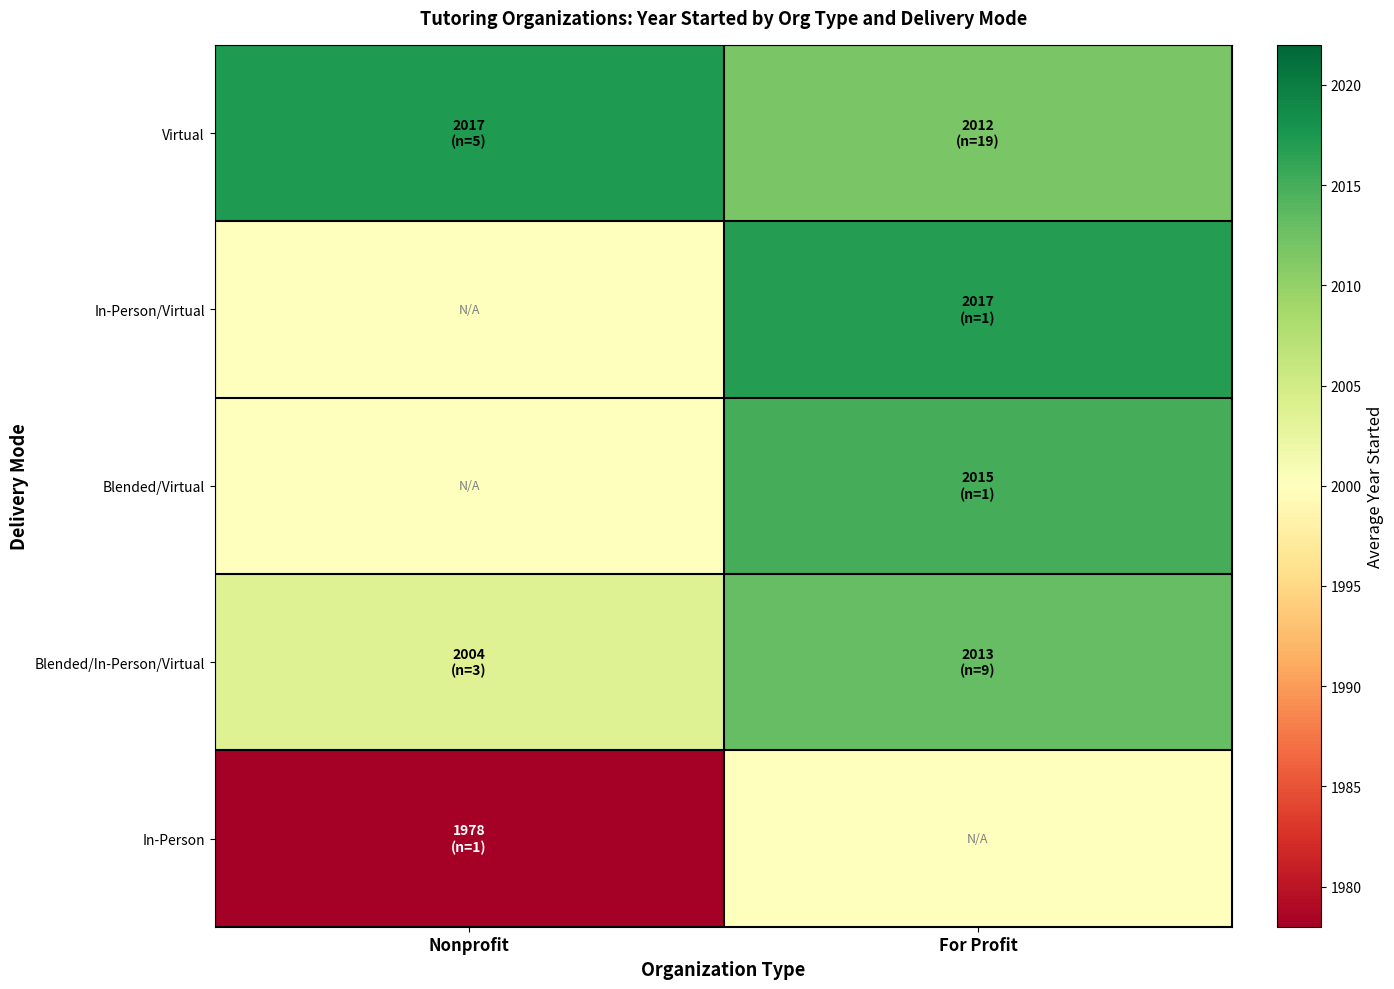

Which series has the largest total across all categories?

Virtual